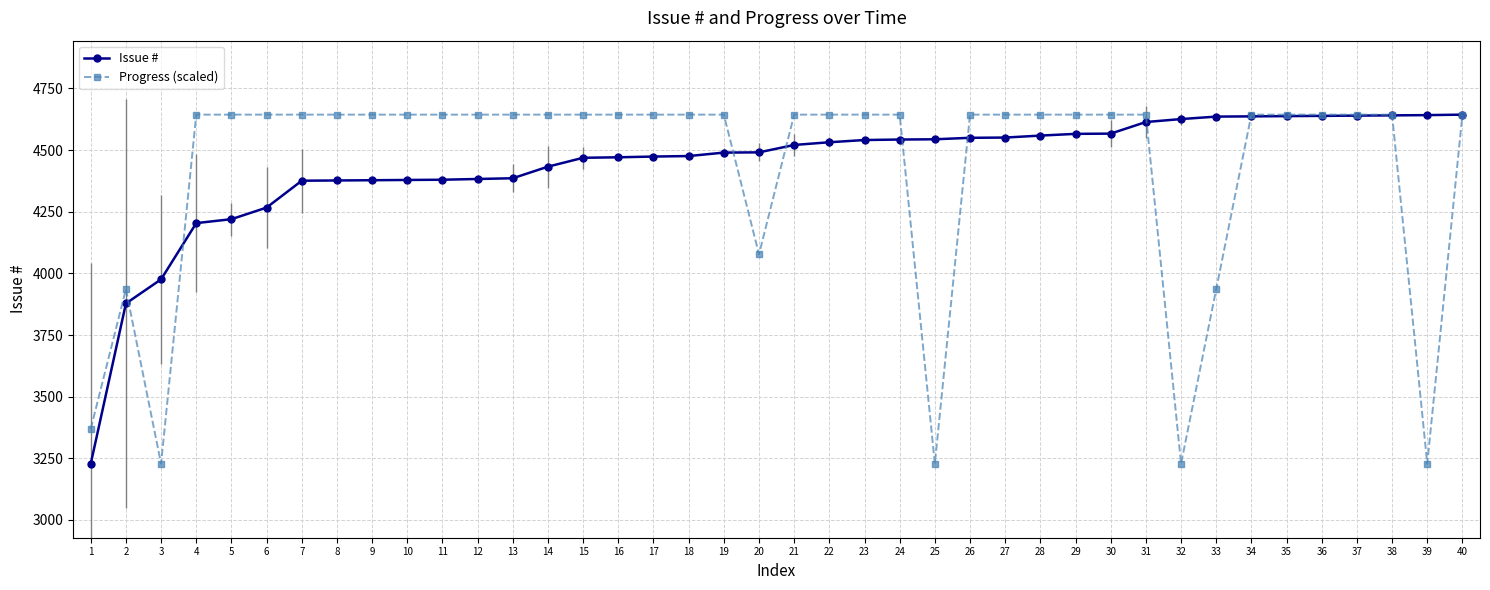

At 16, list the series in order from smallest to largest.

Issue #, Progress (scaled)